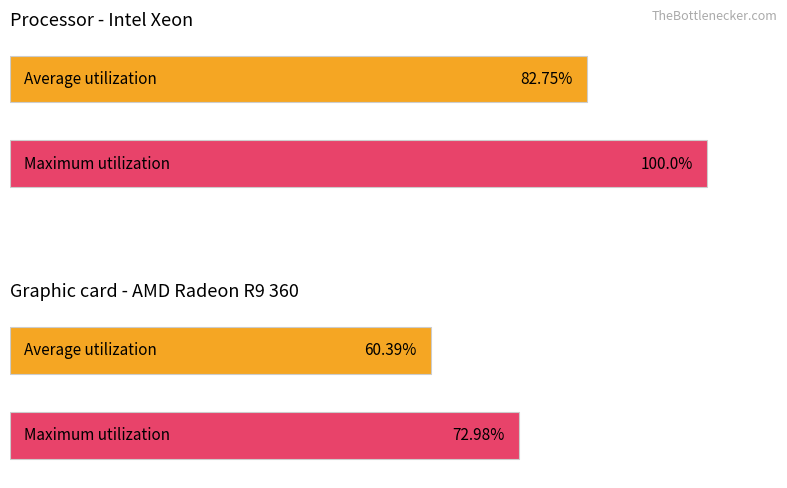

The value of Maximum utilization at 15 is 18. True or false?

False